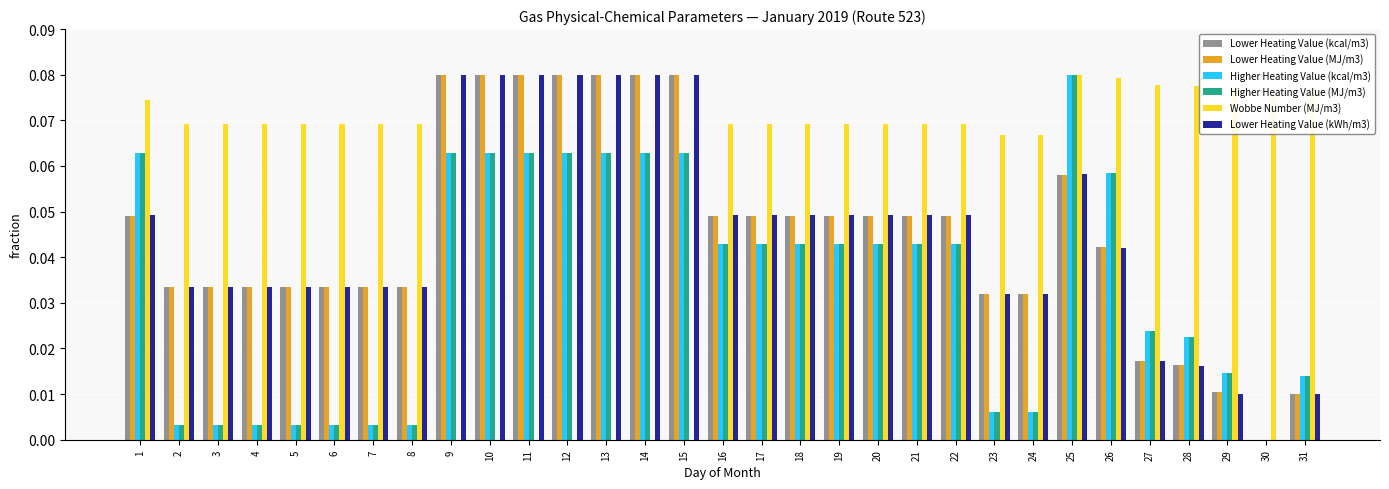

How many values in the Higher Heating Value (kcal/m3) series exceed 0?

30